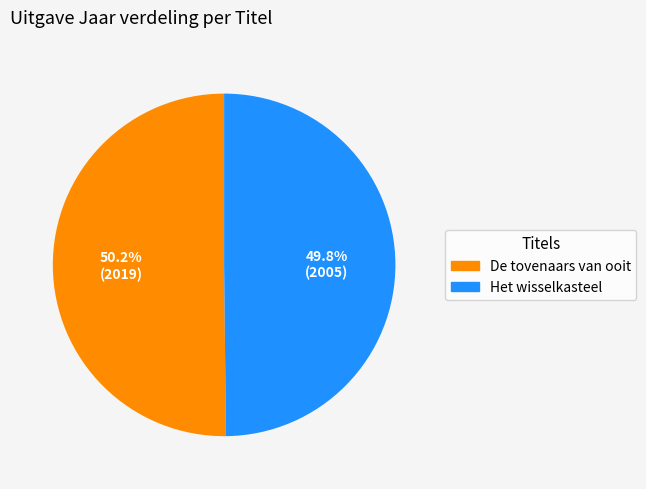

Approximately how many times larger is the value at De tovenaars van ooit compared to Het wisselkasteel?

1.0